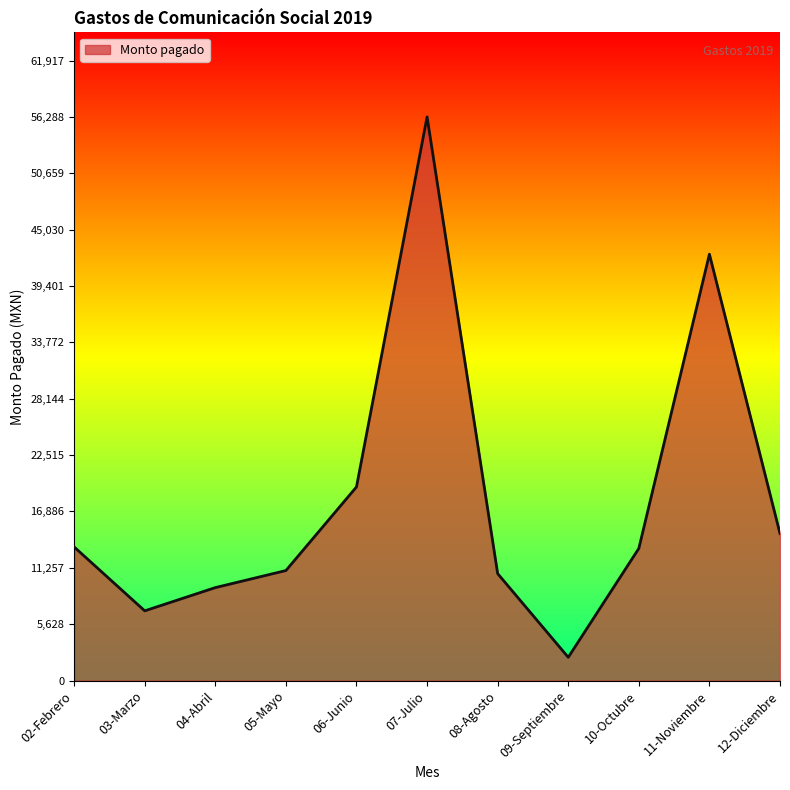

True or false: the data shows 30332.7 at 06-Junio.

False